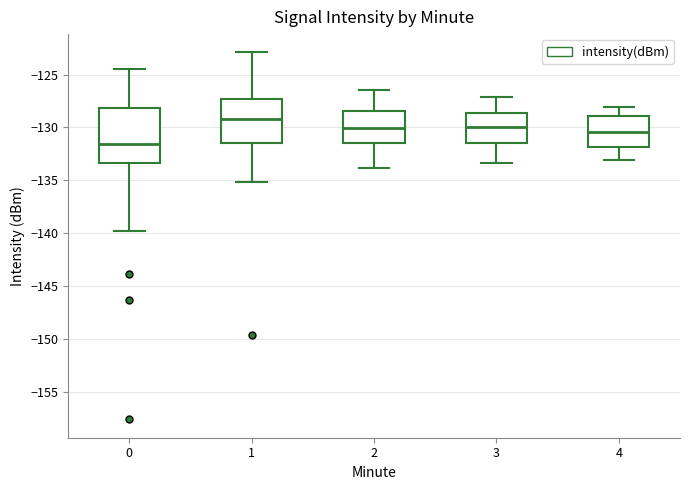

Comparing the boxes themselves (not the whiskers), which one is the tallest?

0